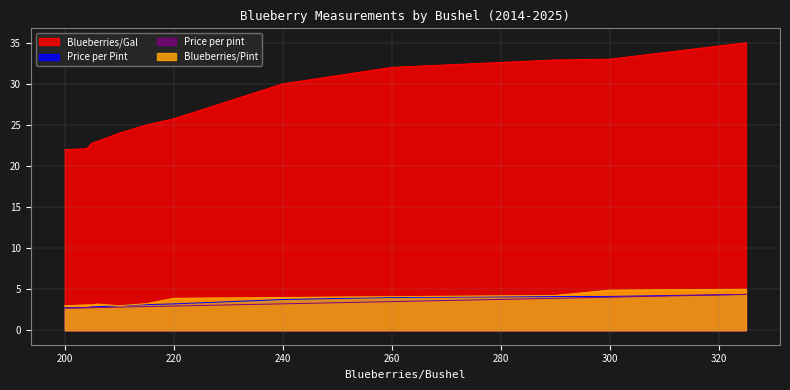

List the labels in order of Price per pint value, smallest first.

200, 204, 205, 206, 210, 215, 220, 240, 260, 290, 300, 325